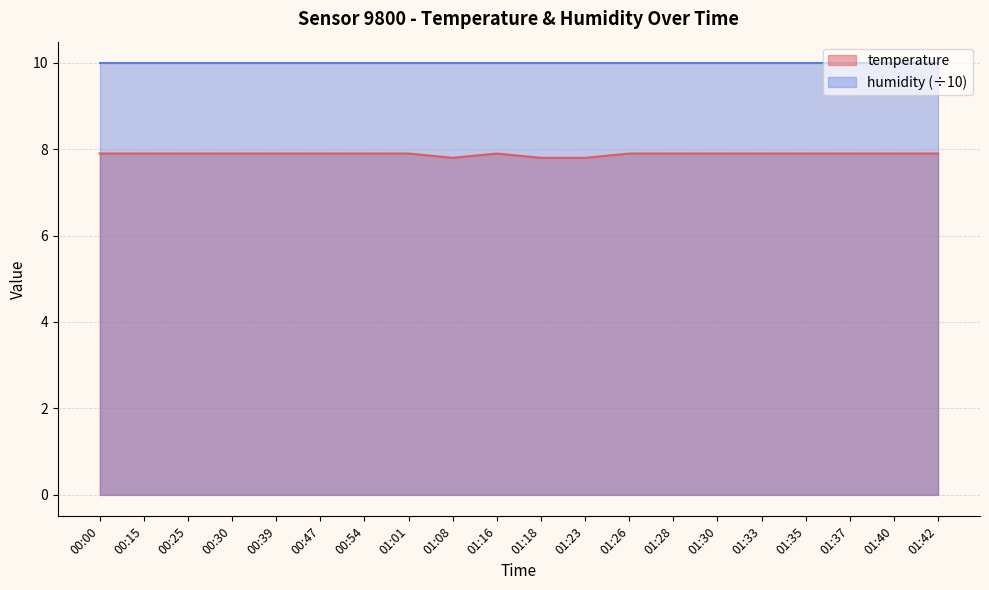

List the labels in order of value, largest first.

00:00, 00:15, 00:25, 00:30, 00:39, 00:47, 00:54, 01:01, 01:16, 01:26, 01:28, 01:30, 01:33, 01:35, 01:37, 01:40, 01:42, 01:08, 01:18, 01:23